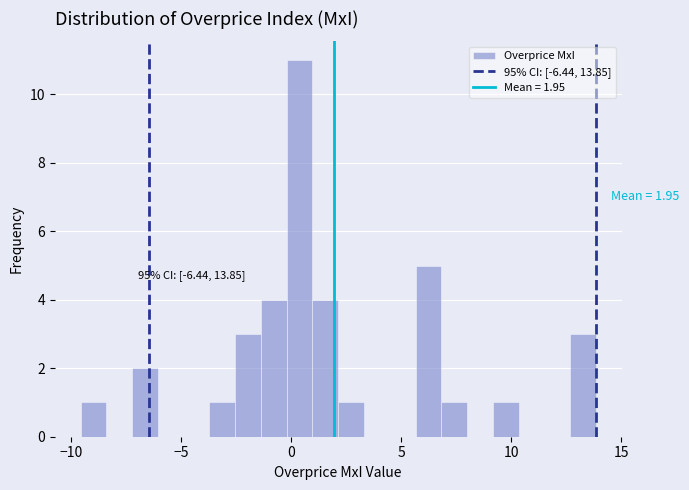

Read against the x-axis, roughly where is the centre of the tallest bar?

0.5